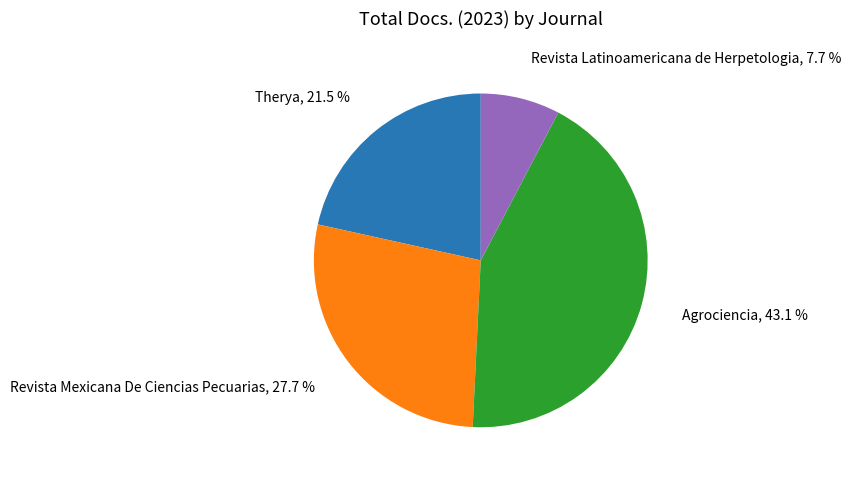

Is there any slice that represents more than half of the pie?

No